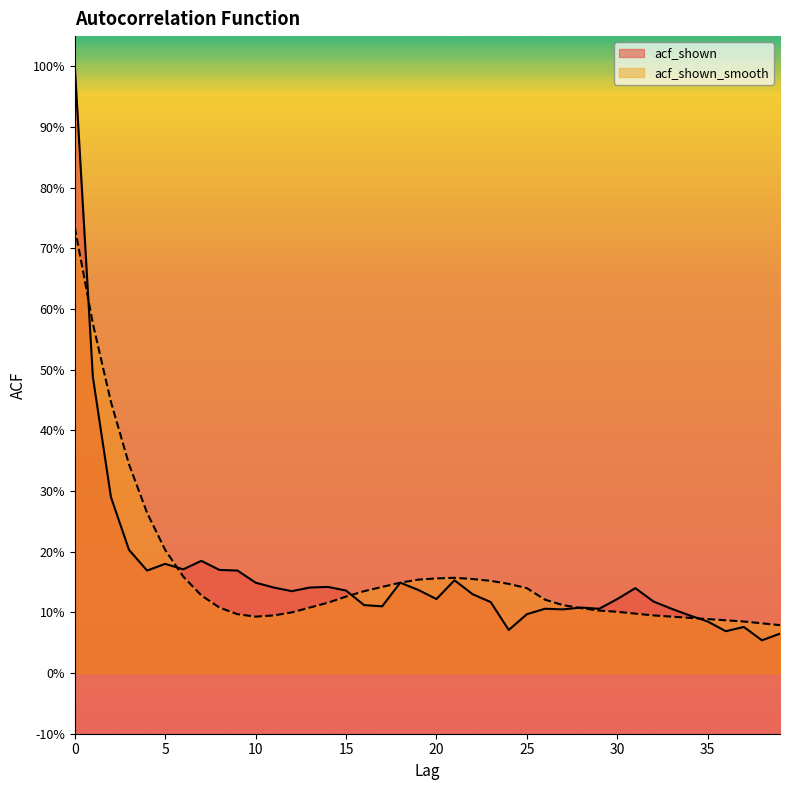

What is the sum of all acf_shown_smooth values?

6.5